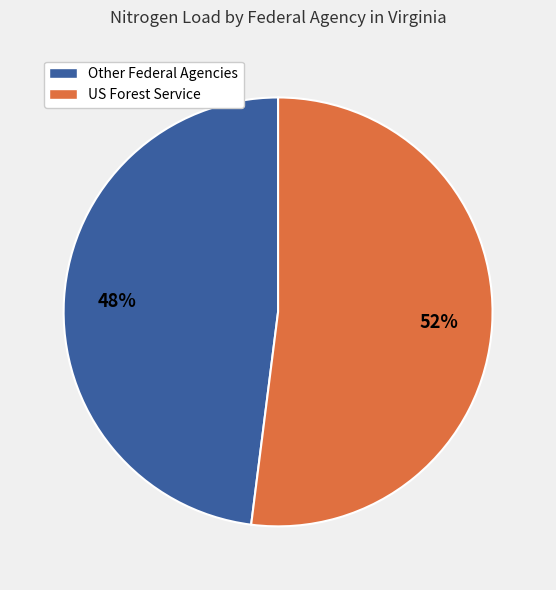

Is it true that Other Federal Agencies is 53% of the pie?

False